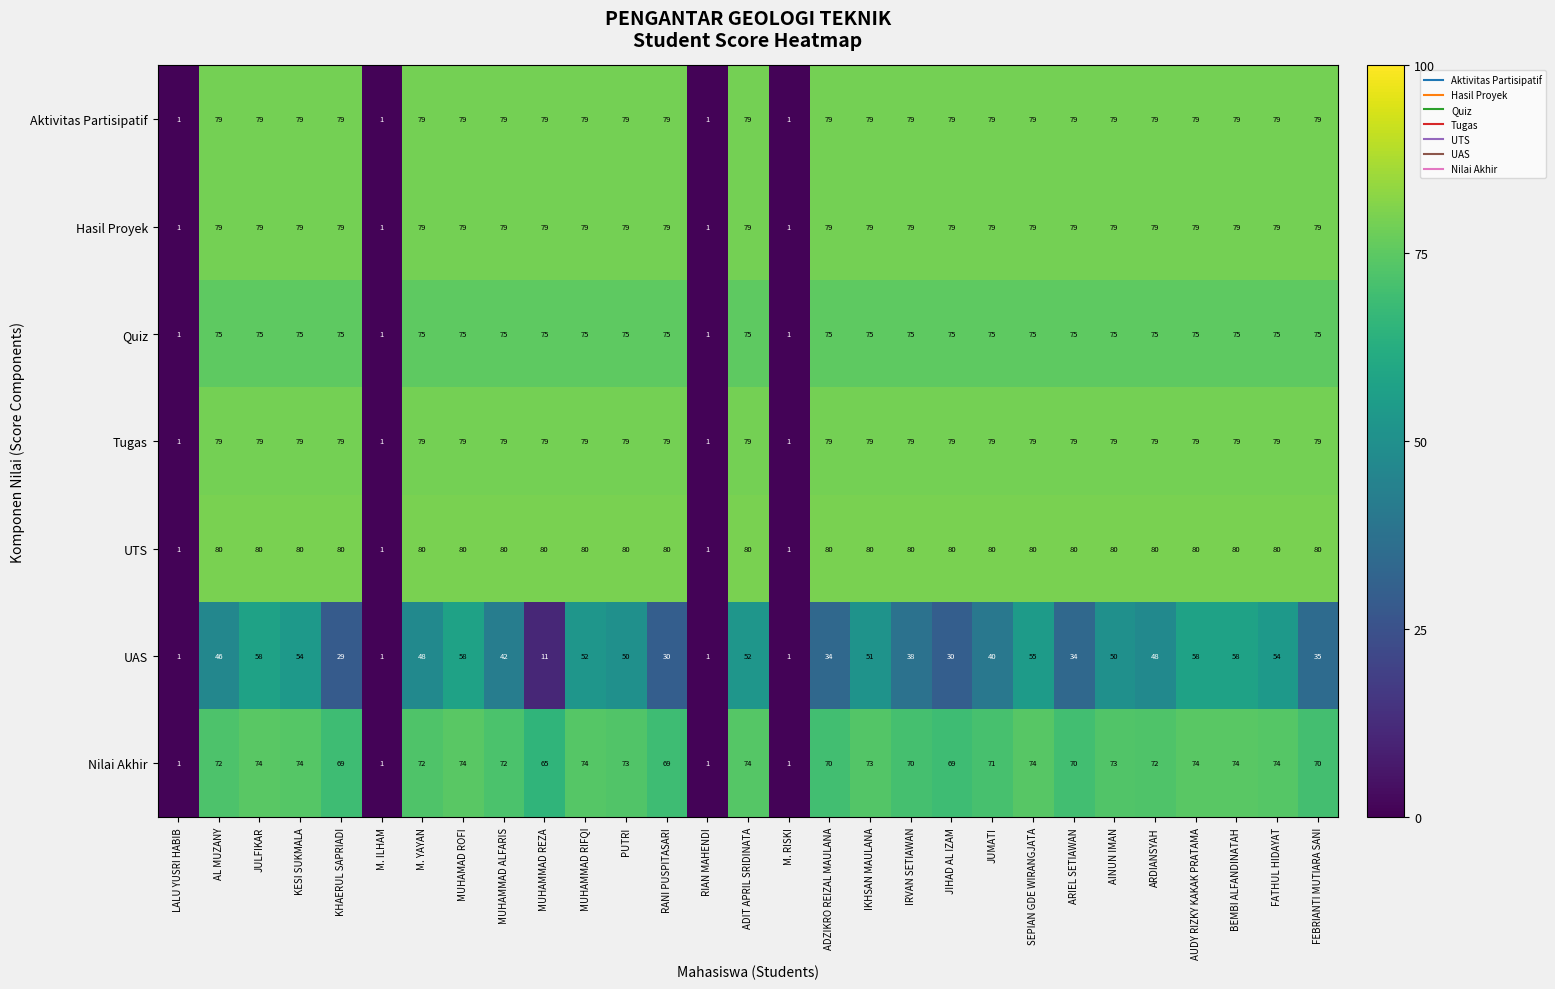

Read the Tugas value at JUMATI, to the nearest 10.

80